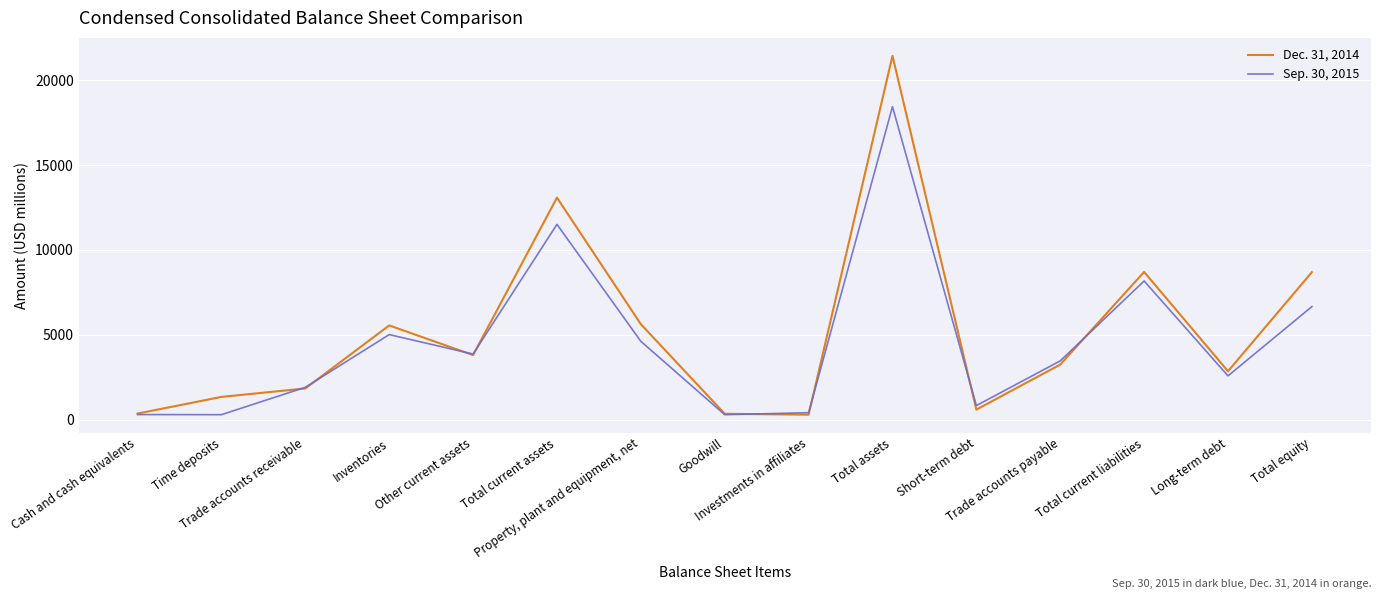

Which series has the largest range (max minus min)?

Dec. 31, 2014